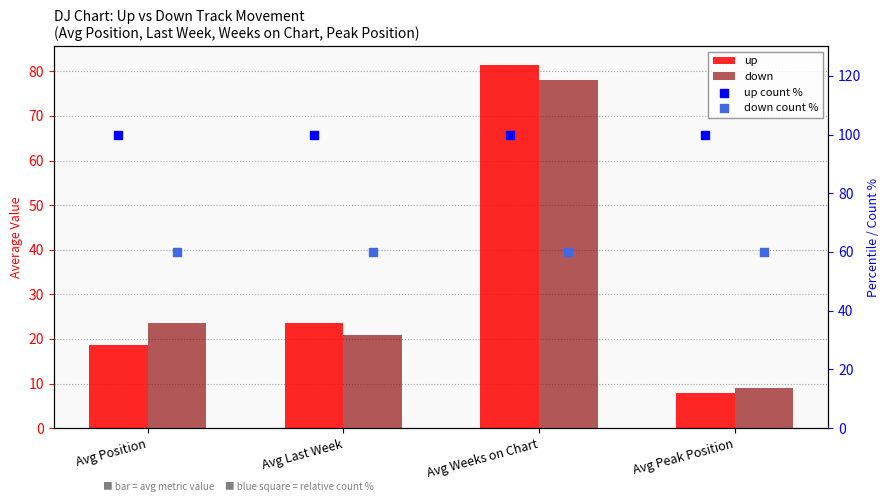

Which series has the widest spread of Y values?

up